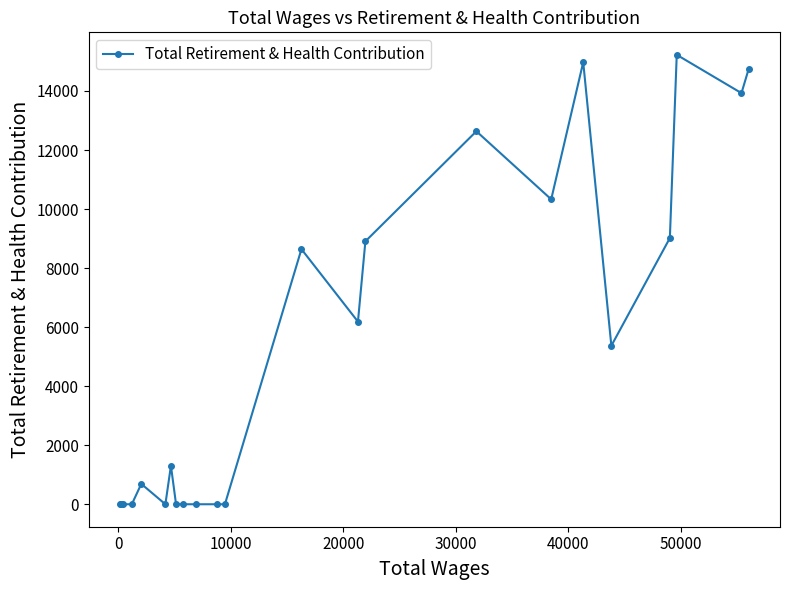

What is the greatest value displayed?

15226